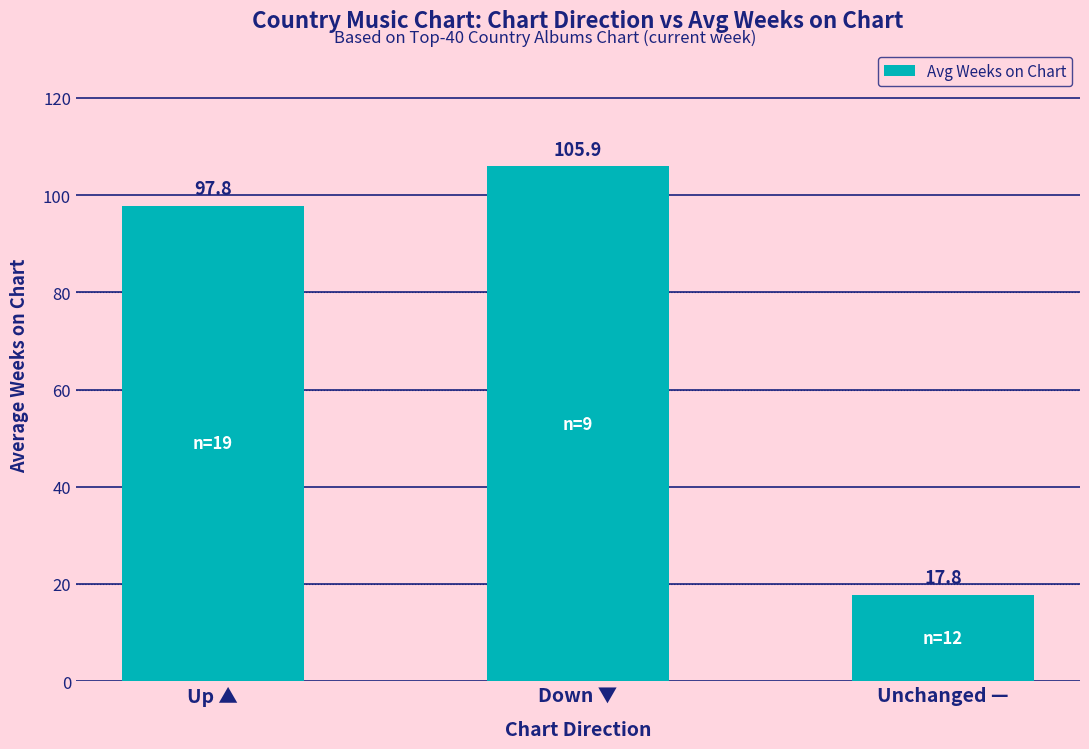

Reading left to right, extract all data points from this chart.

Up ▲=97.8	Down ▼=105.9	Unchanged —=17.8